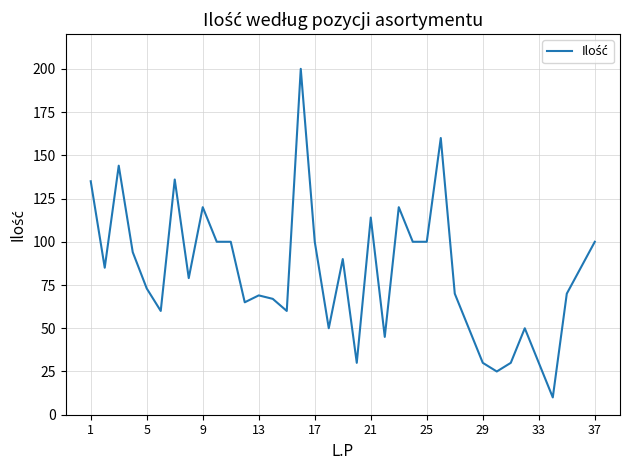

What is the difference between the maximum and minimum values?

190